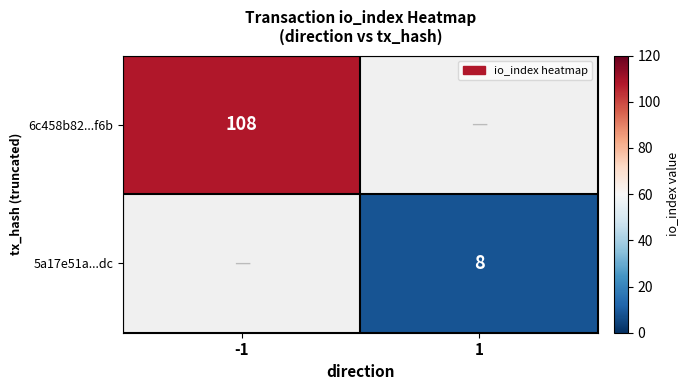

The 6c458b82...f6b series shows 108 at -1. True or false?

True